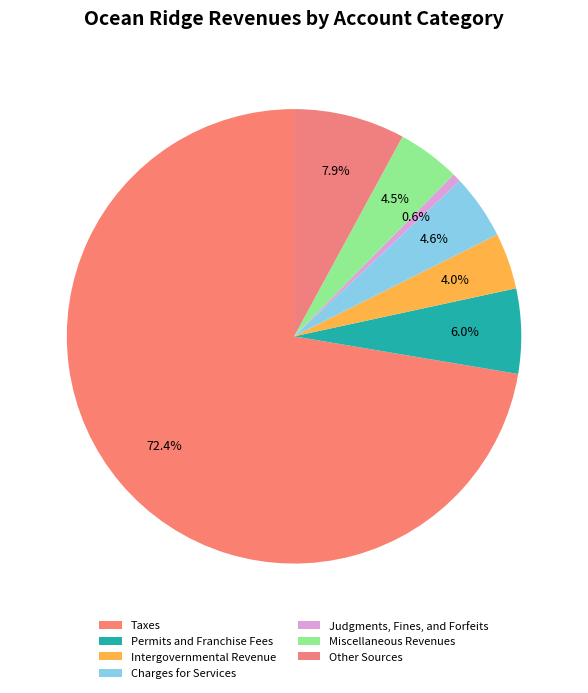

Which slice is the smallest?

Judgments, Fines, and Forfeits